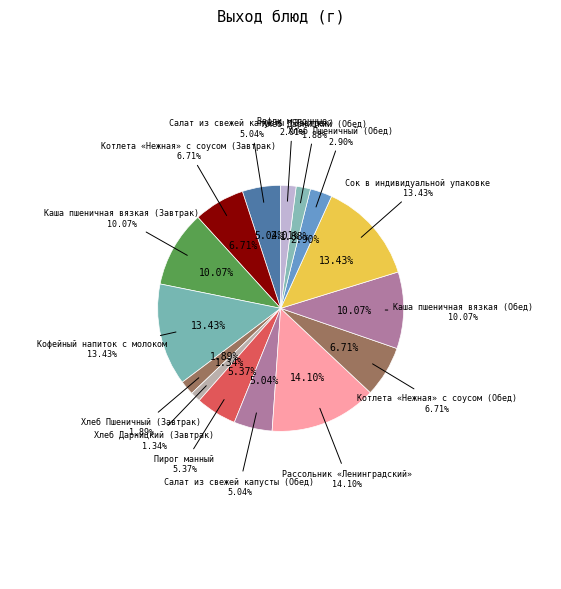

To the nearest percent, what portion does Кофейный напиток с молоком represent?

13%